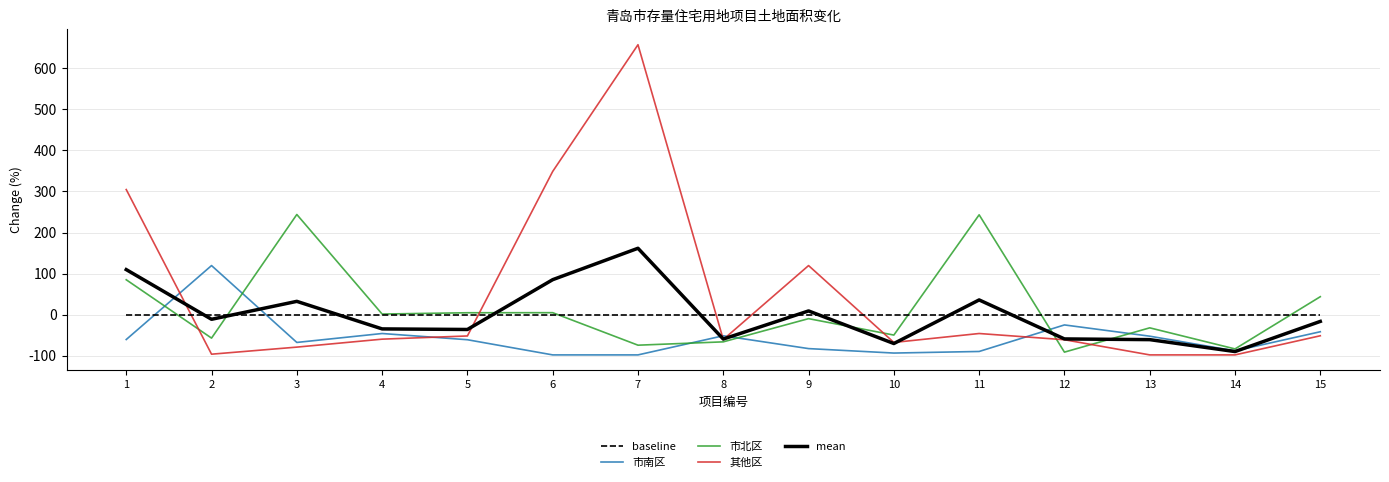

Is the value of mean at 15 greater than the value of baseline at 5?

No